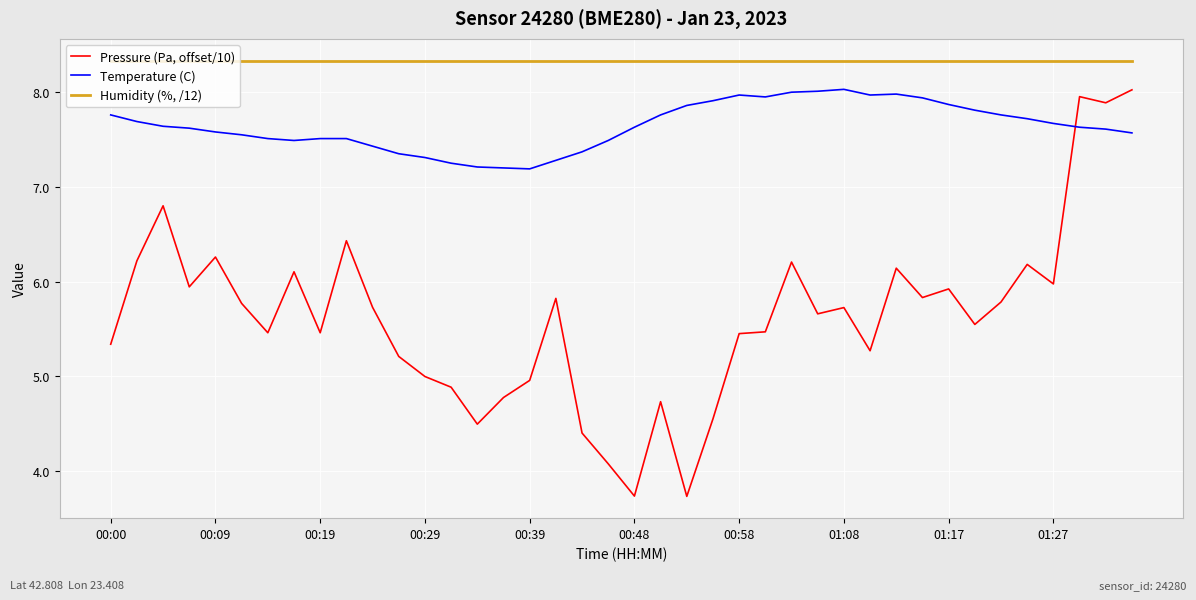

How many lines are shown in the chart?

3